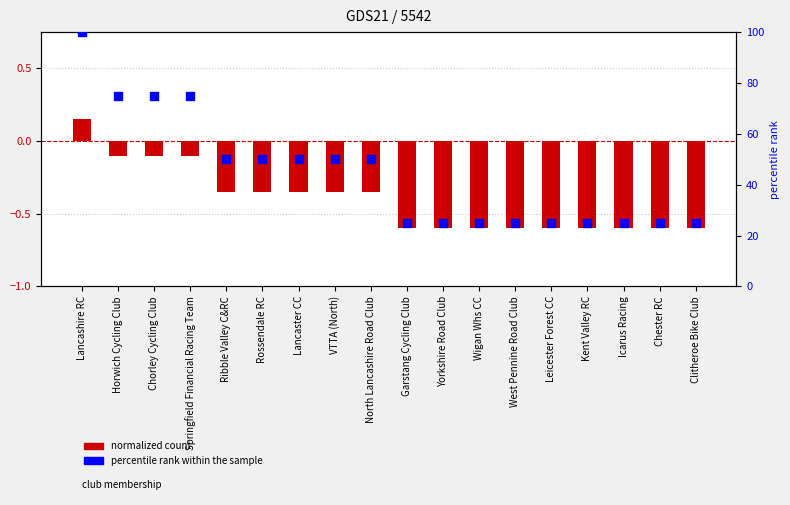

At which category is the sum across all series the highest?

Lancashire RC